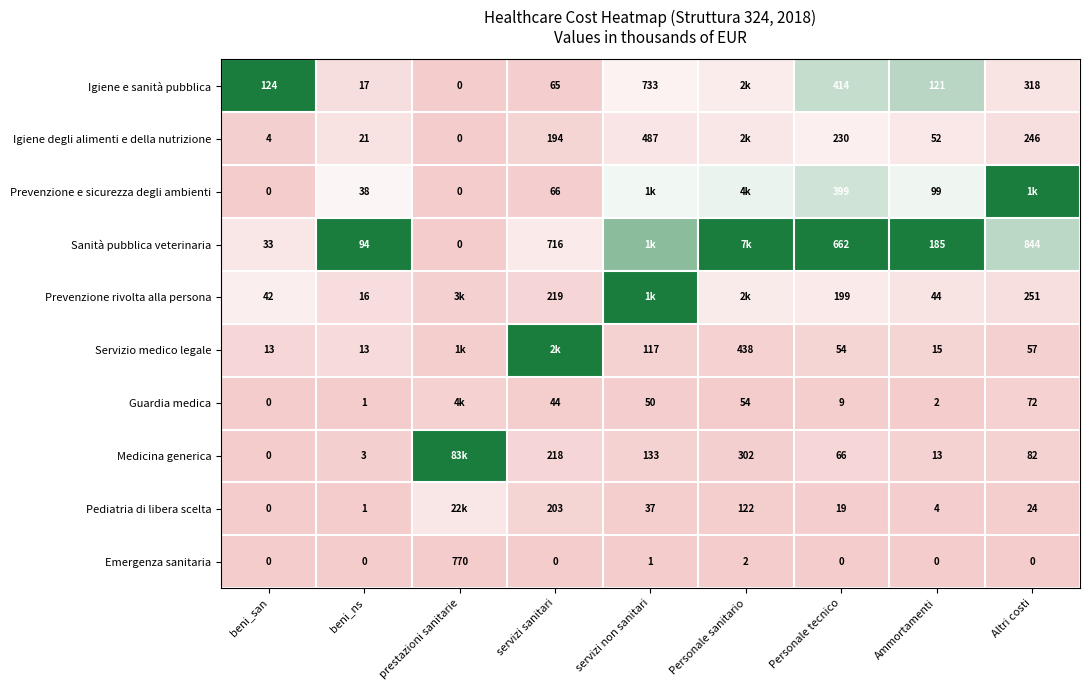

Is the value of Guardia medica at servizi sanitari greater than the value of Emergenza sanitaria at Personale tecnico?

Yes